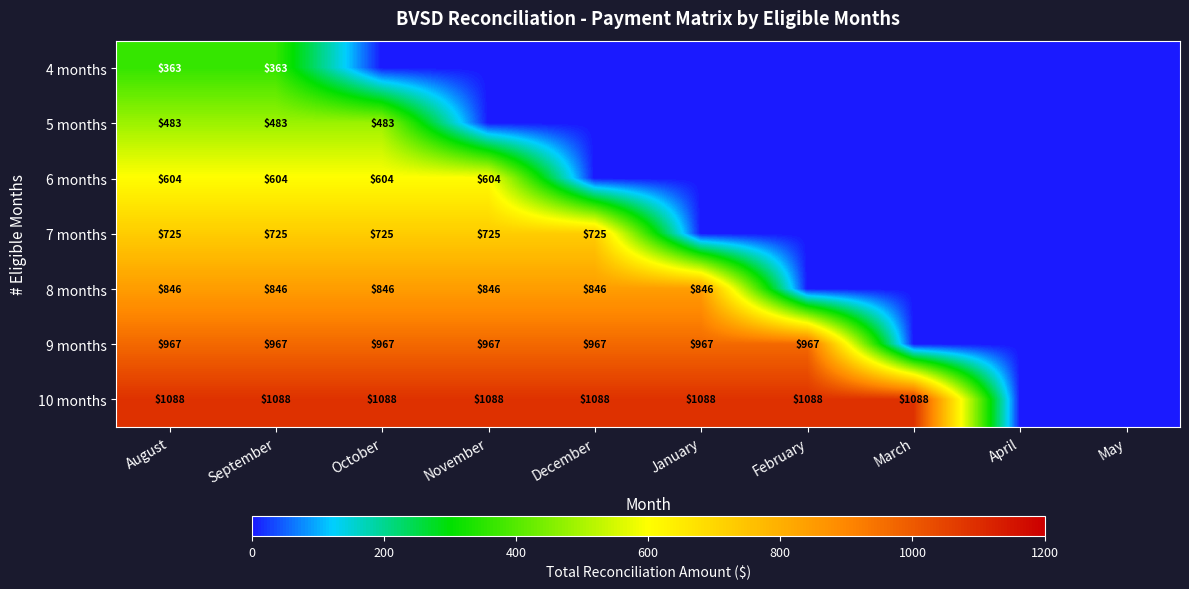

What is the total value across all series at September?

5076